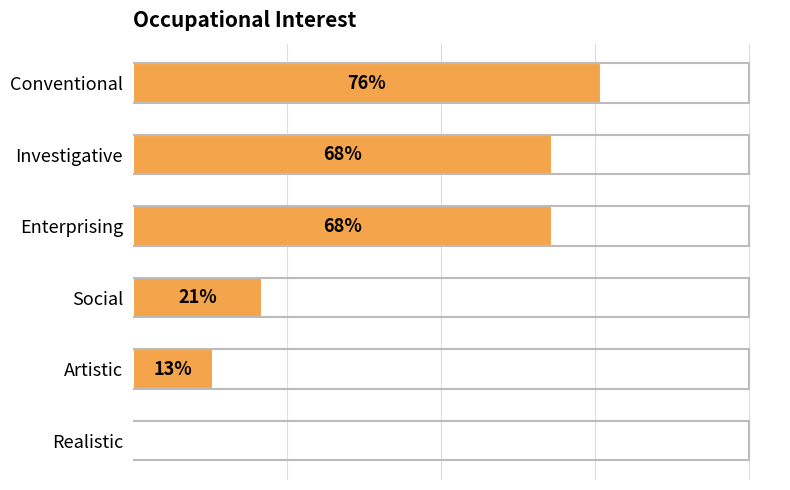

Are the bars grouped side by side (vs. stacked)?

No